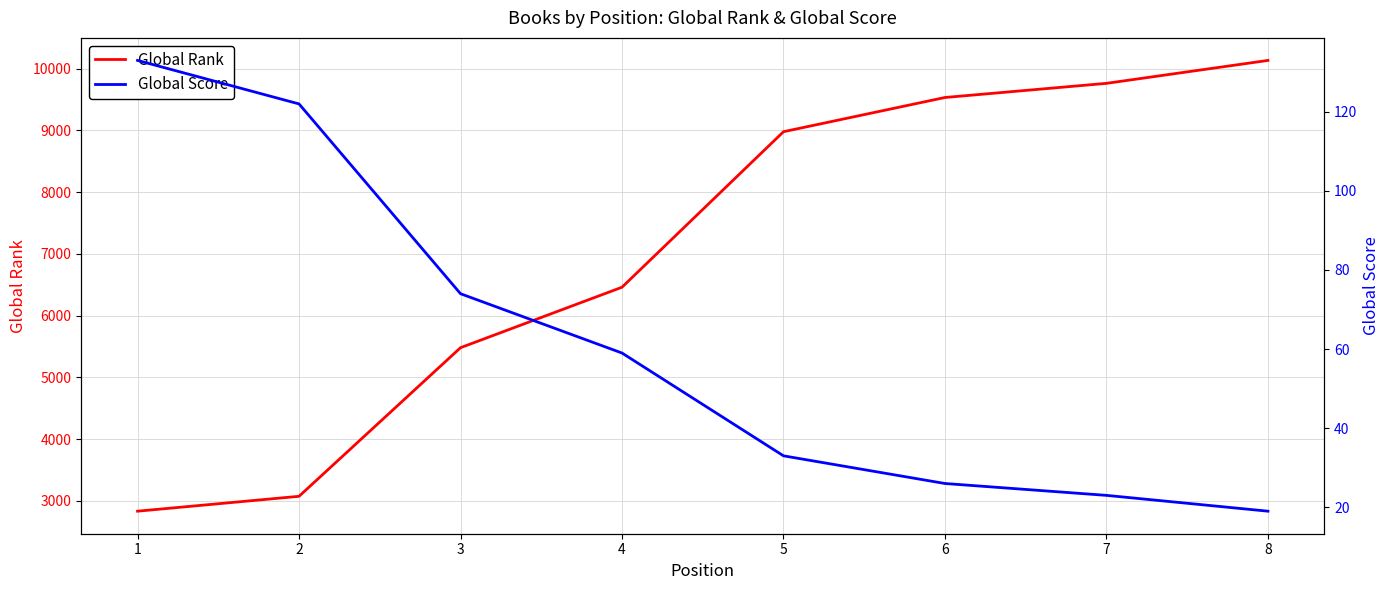

Reading right to left, what are all the values shown in this chart?

Global Rank: 10133	9762	9533	8979	6461	5482	3076	2835
Global Score: 19	23	26	33	59	74	122	133